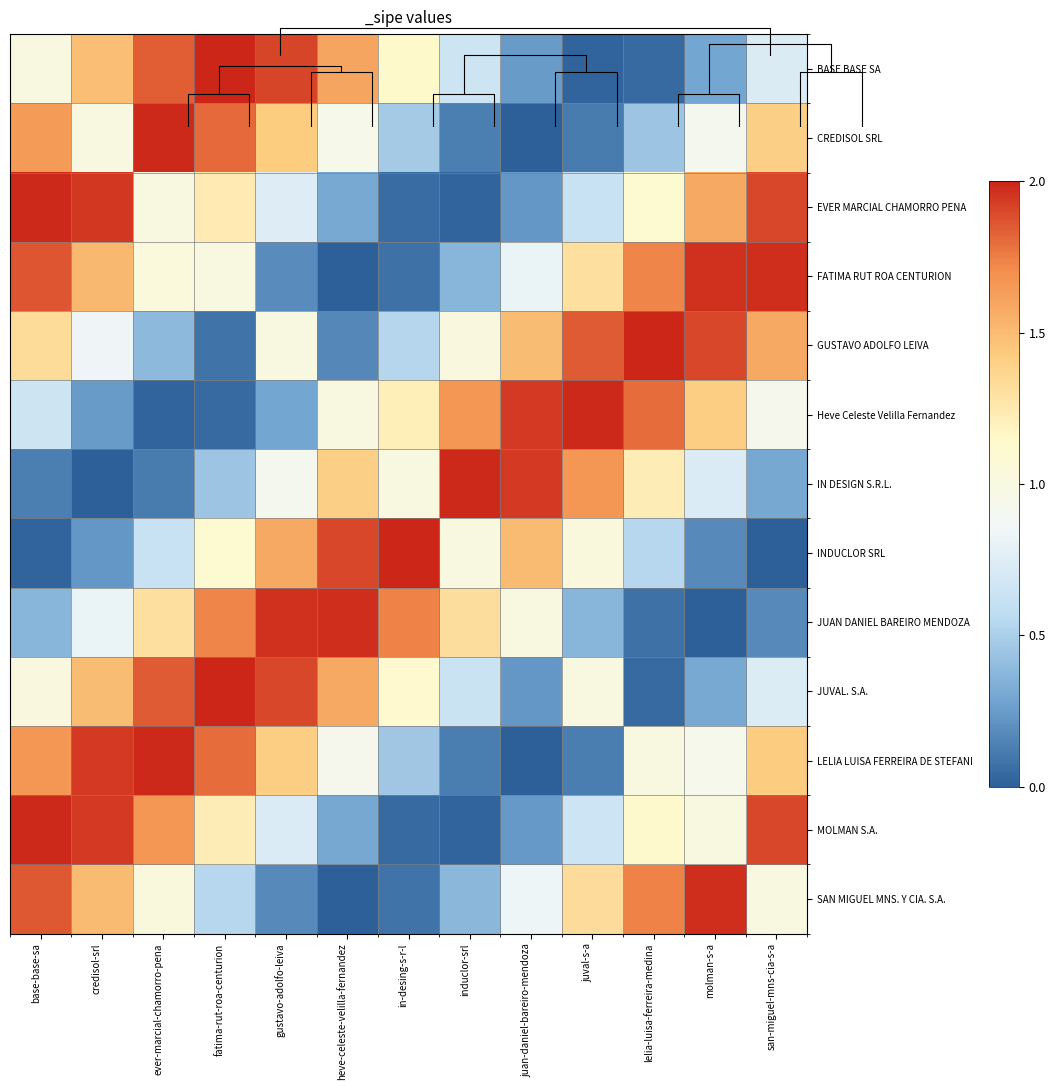

What is the sum of the IN DESIGN S.R.L. values at induclor-srl and base-base-sa?

2.1